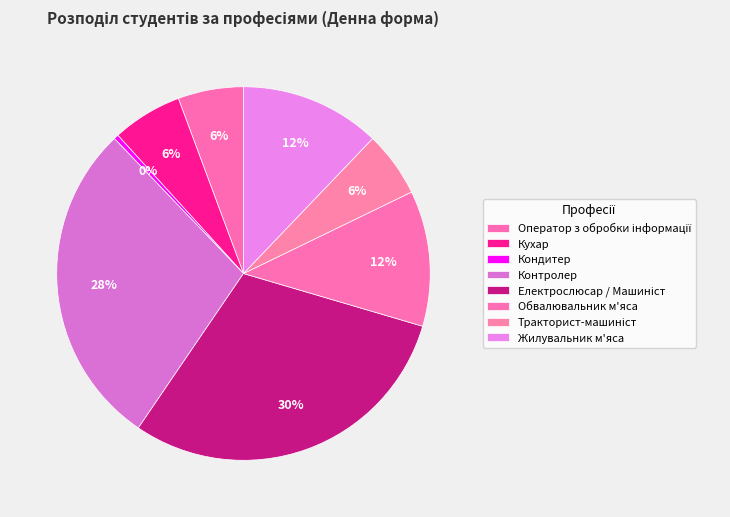

Which slice is the smallest?

Кондитер